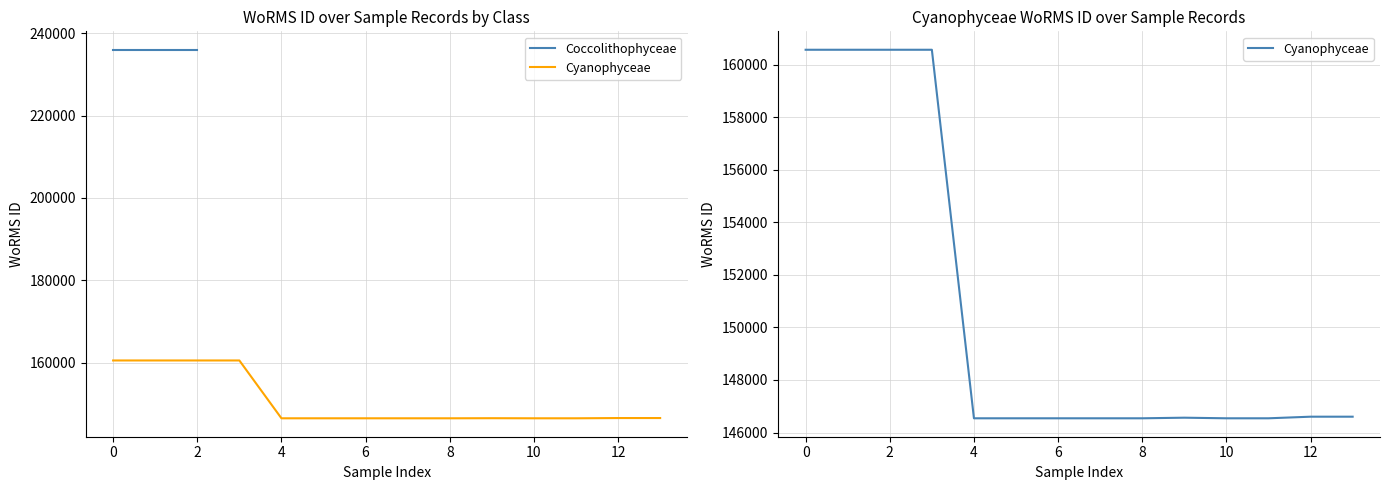

True or false: there are more than 0 points higher than both neighbors.

True